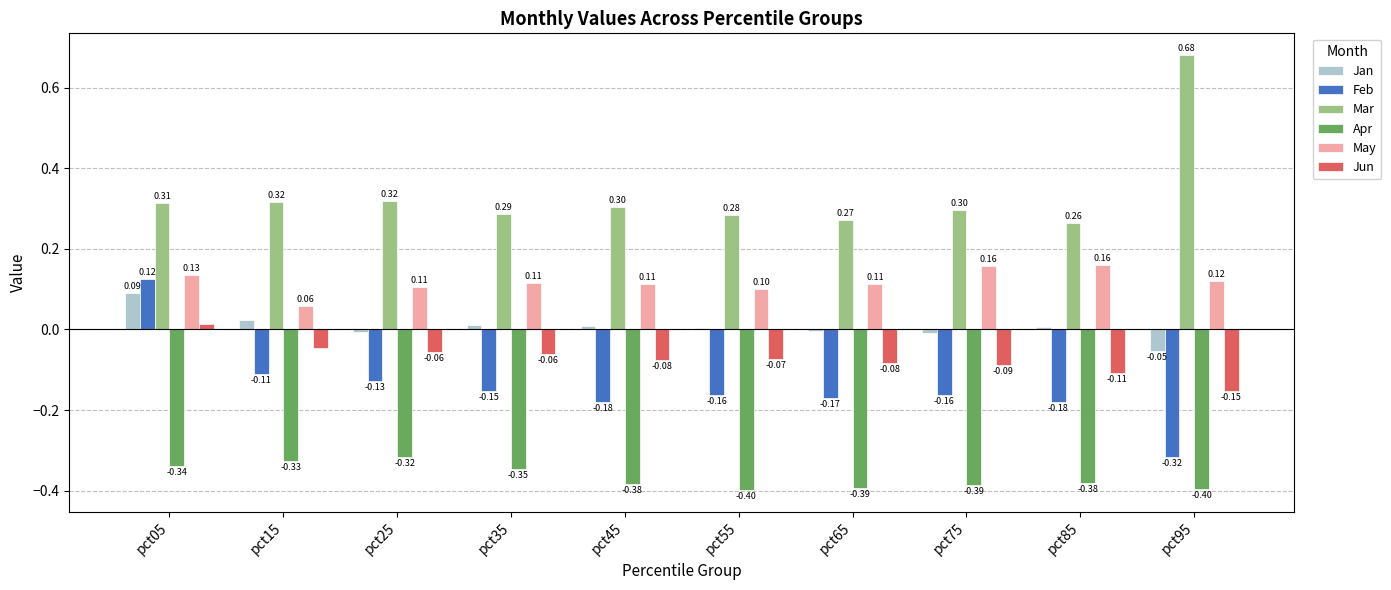

Is the value of Jun at pct85 greater than the value of Feb at pct65?

Yes